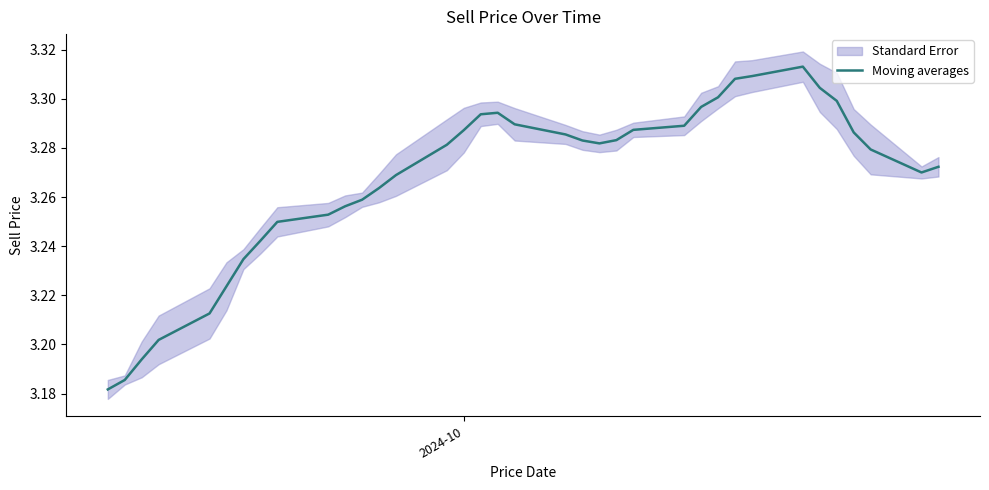

What is the sum of all values?

117.6